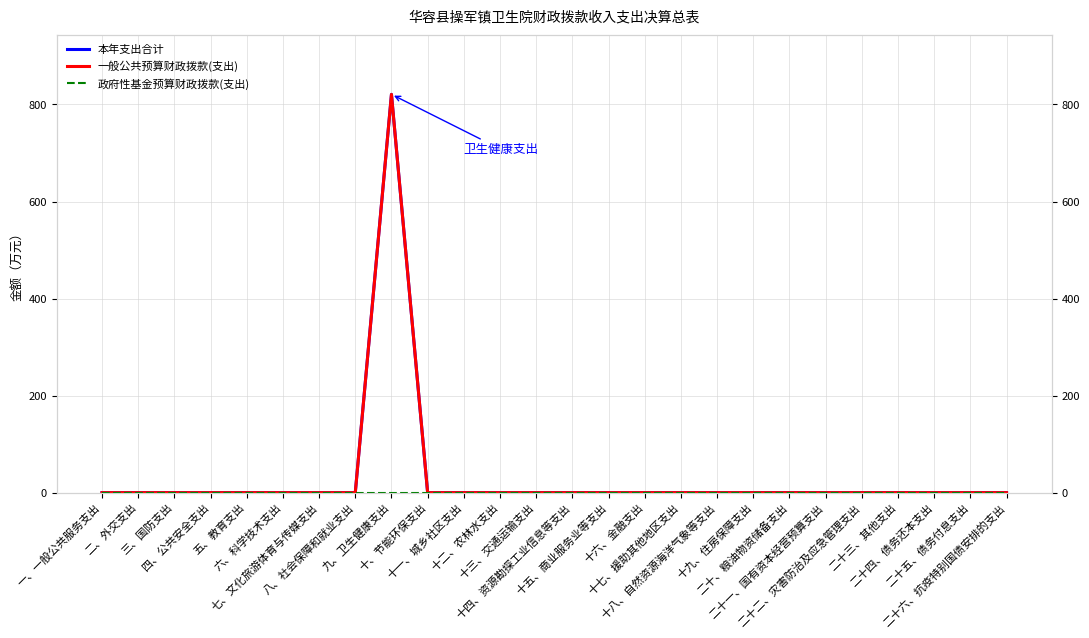

Where is 本年支出合计 nearest to the value 410?

一、一般公共服务支出